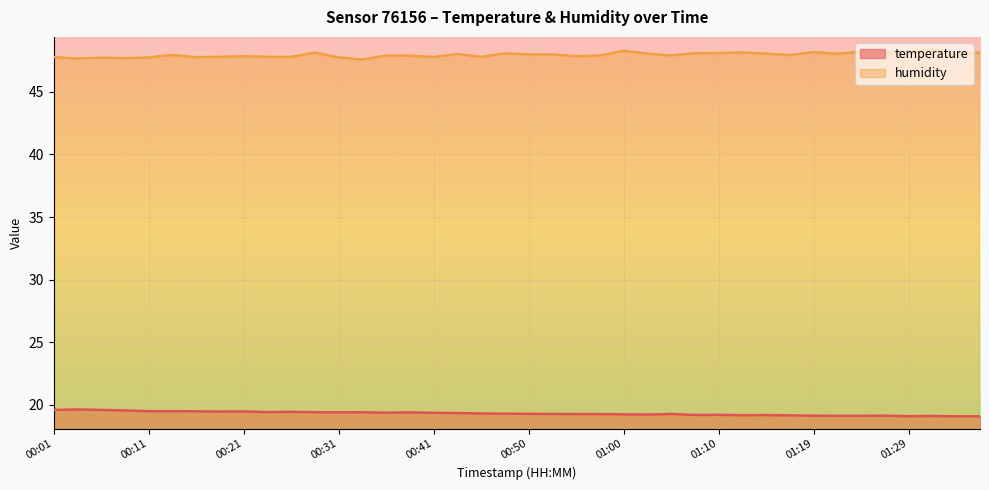

Which category has the highest value across all series?

01:32